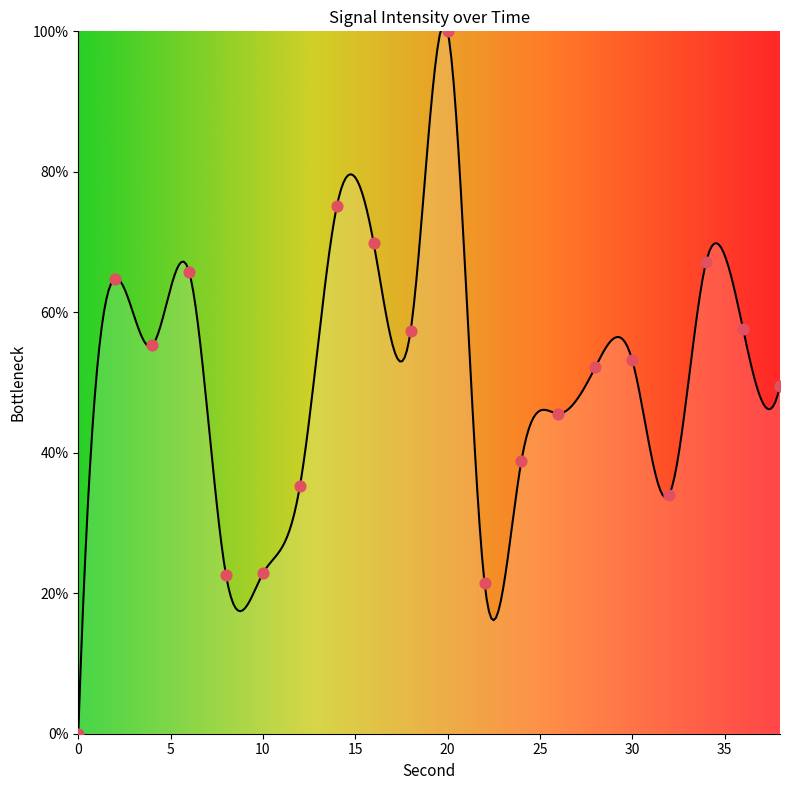

Between 36 and 22, which is larger?

36